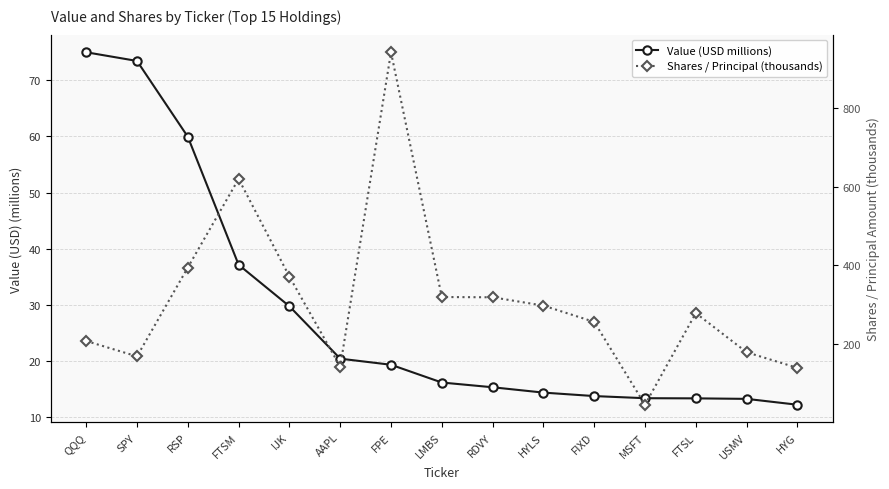

Which series has the widest spread of values?

Shares / Principal (thousands)